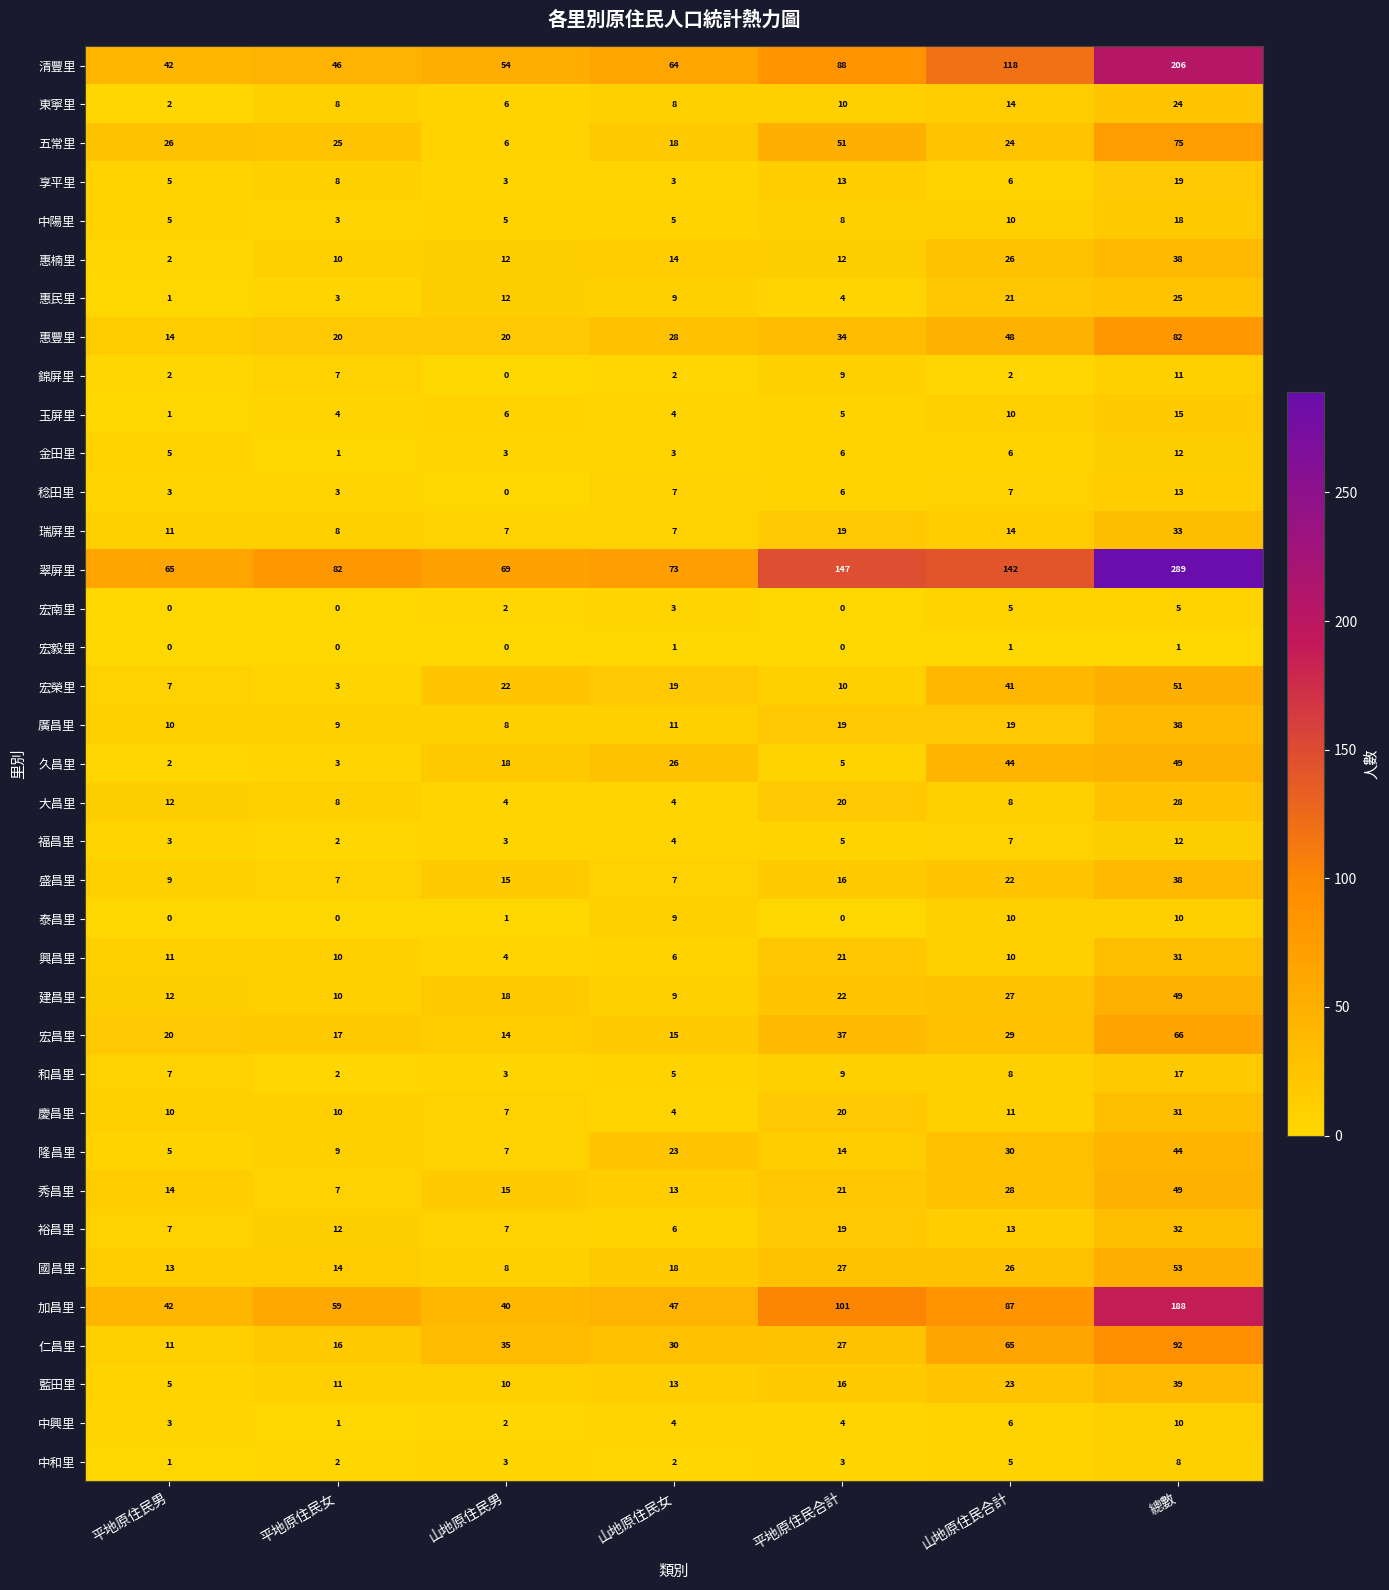

At how many categories does at least one series exceed 47?

7